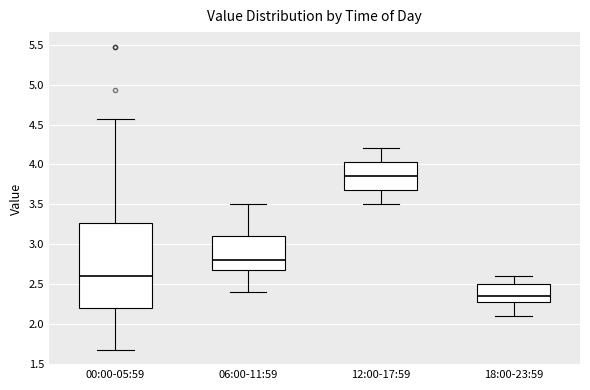

Where does the median line of the box for 00:00-05:59 sit on the y-axis? The values are not printed on the chart, so give them approximately, as read against the axis.

2.60